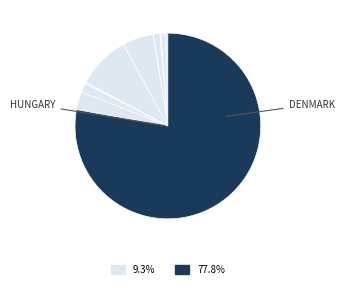

How many slices are in this pie chart?

12